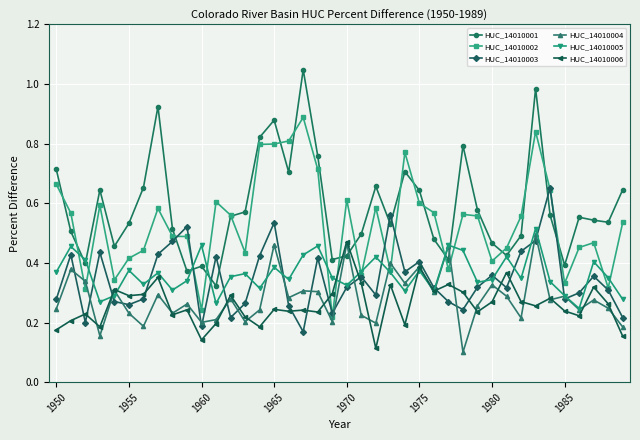

Which series has the largest range (max minus min)?

HUC_14010001